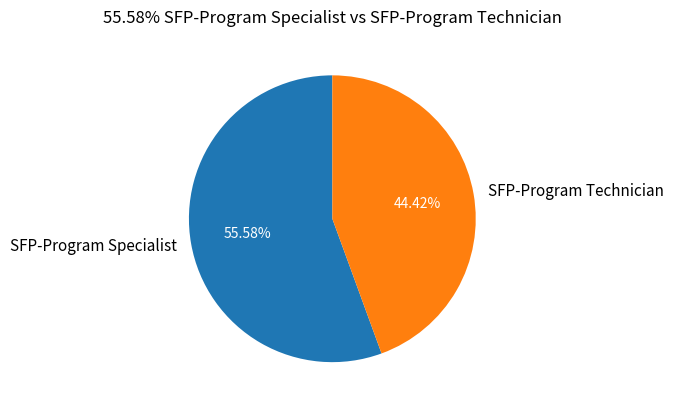

To the nearest percent, what is the combined percentage of SFP-Program Specialist and SFP-Program Technician?

100%